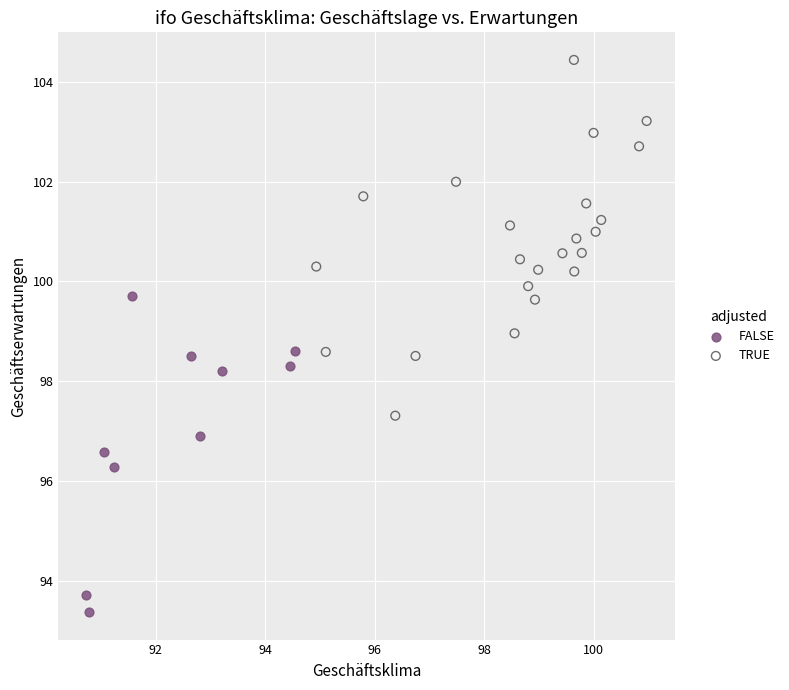

Which series reaches the minimum Y coordinate?

FALSE